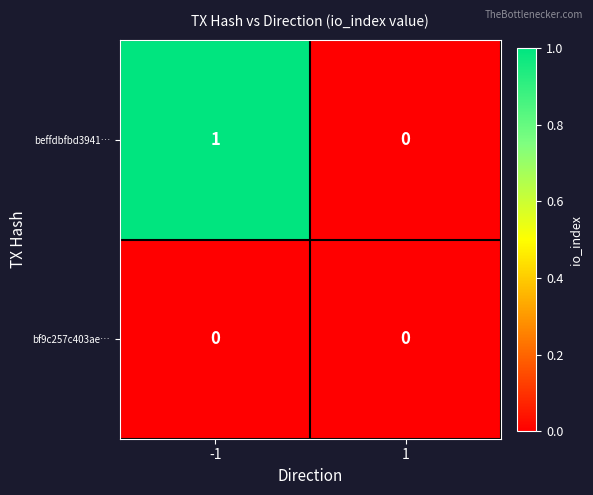

Is the value of bf9c257c403ae… at -1 greater than the value of beffdbfbd3941… at -1?

No